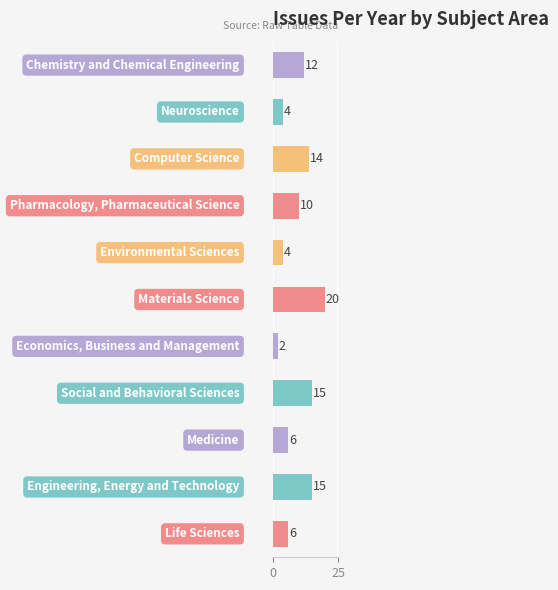

What is the sum of all values?

108